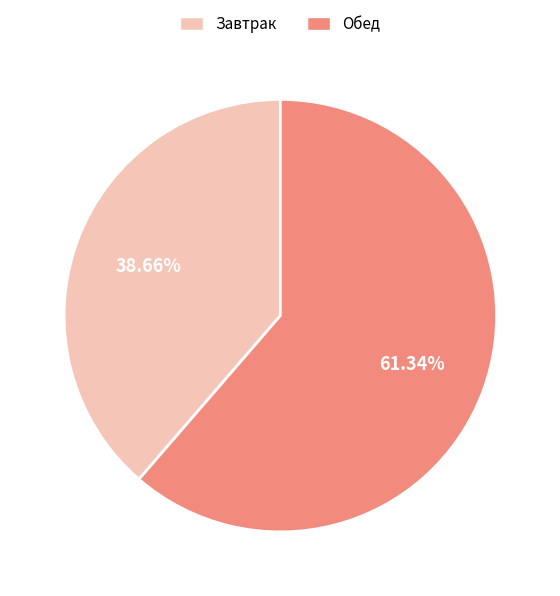

Combined, do Завтрак and Обед account for over 50%?

Yes